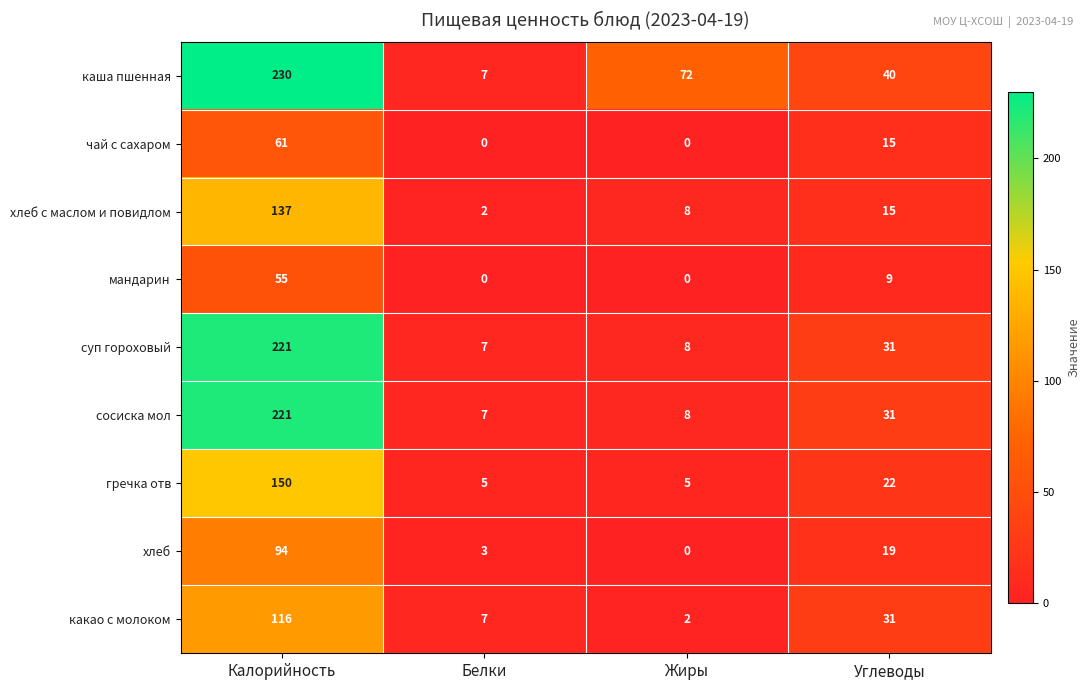

The value of хлеб at Калорийность is 94. True or false?

True